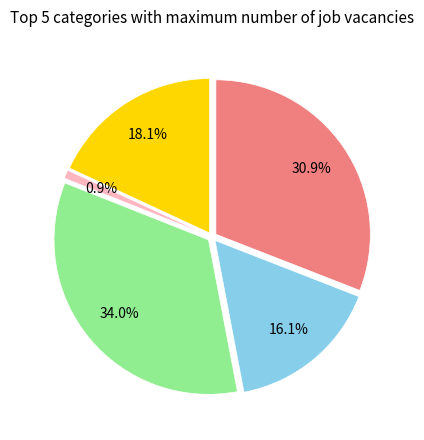

To the nearest percent, what is the average slice percentage?

20%